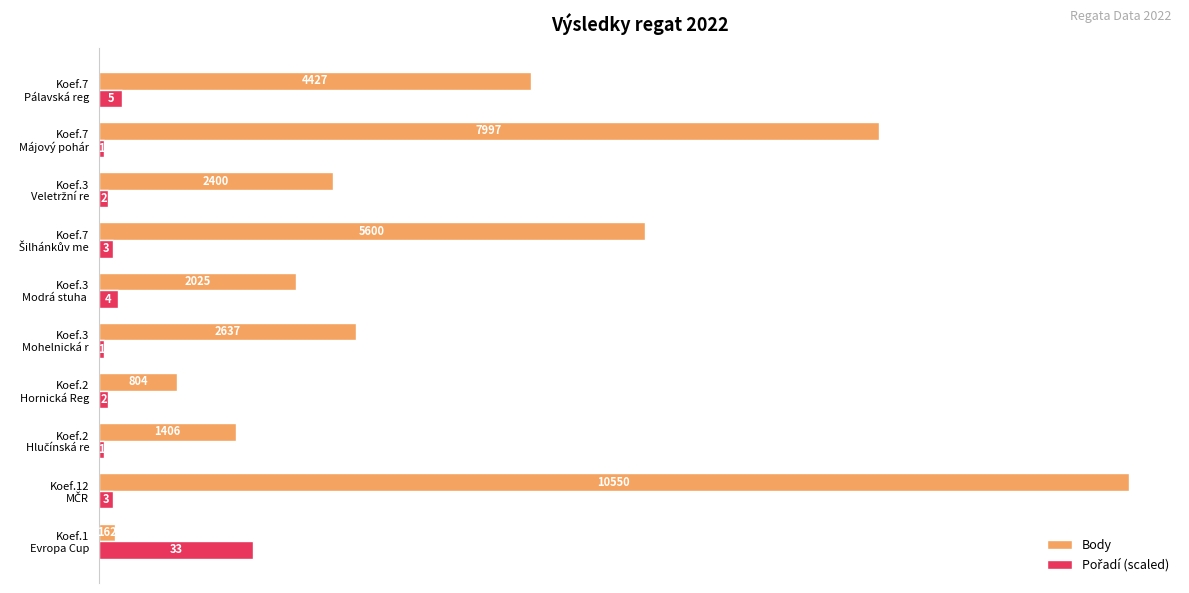

What is the difference between the second highest and second lowest values in the Body series?

7193.0